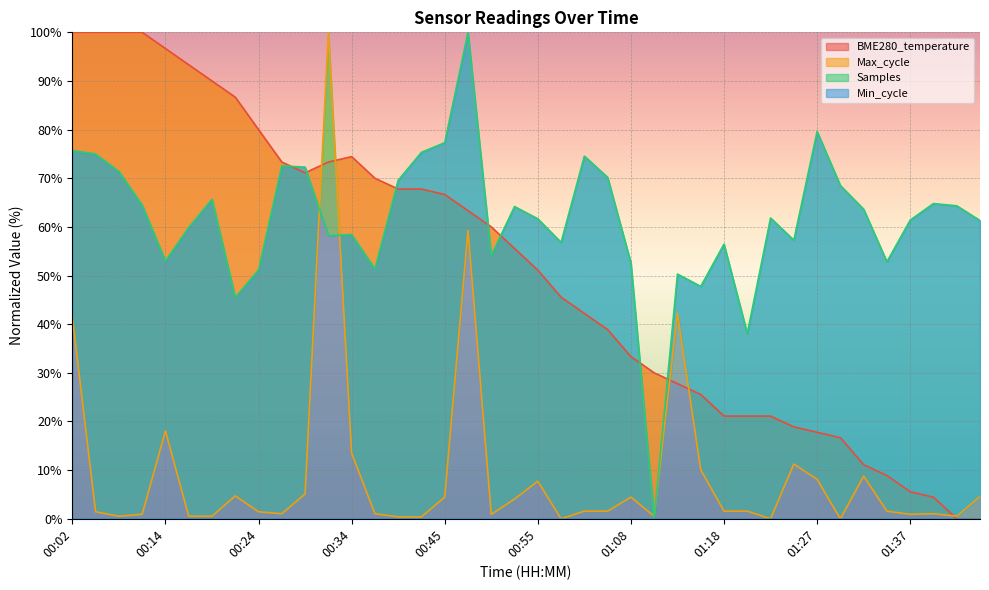

The value of BME280_temperature at 00:14 is 96.7. True or false?

True